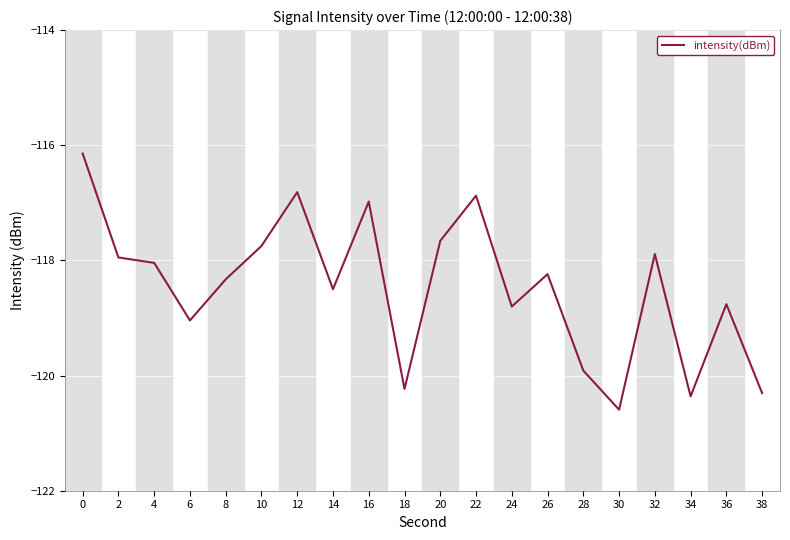

Reading left to right, transcribe all the data shown in this chart.

0=-116.1	2=-117.9	4=-118.0	6=-119.0	8=-118.3	10=-117.7	12=-116.8	14=-118.5	16=-117.0	18=-120.2	20=-117.7	22=-116.9	24=-118.8	26=-118.2	28=-119.9	30=-120.6	32=-117.9	34=-120.4	36=-118.8	38=-120.3